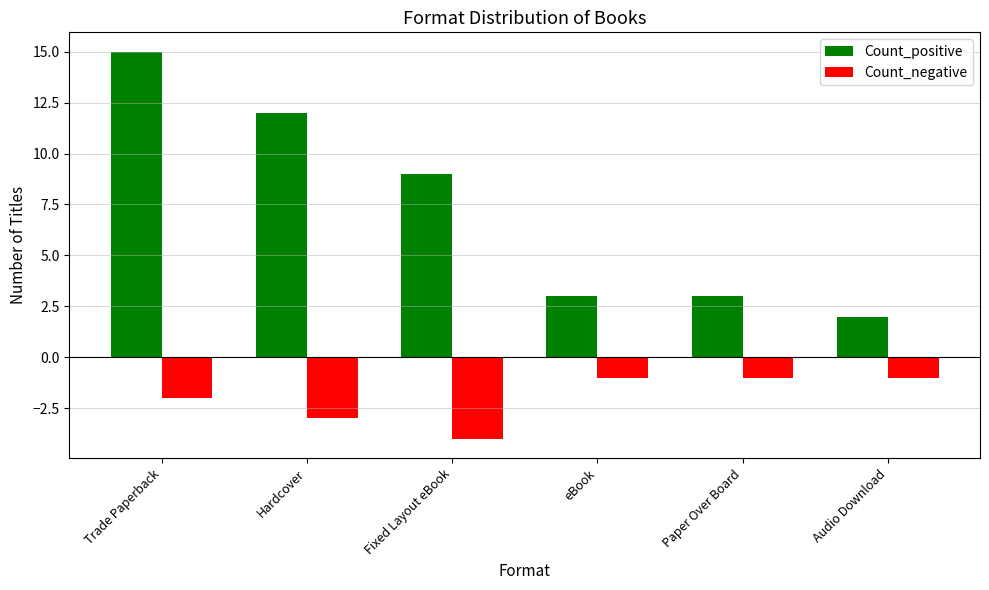

What are all the series names shown in the legend?

Count_positive, Count_negative